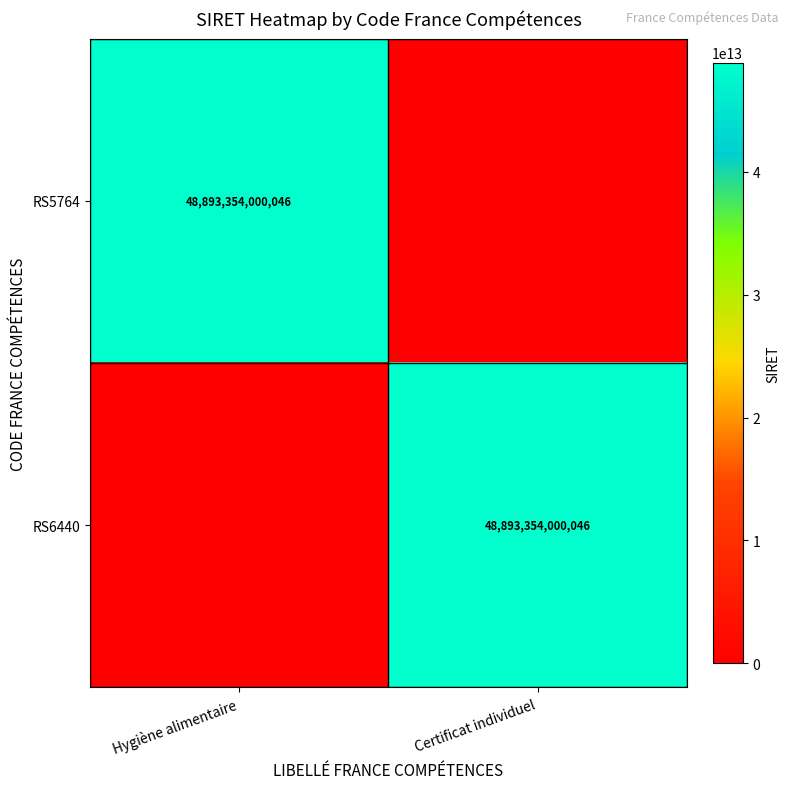

True or false: RS6440 has a value of 48893354000046 at Certificat individuel.

True